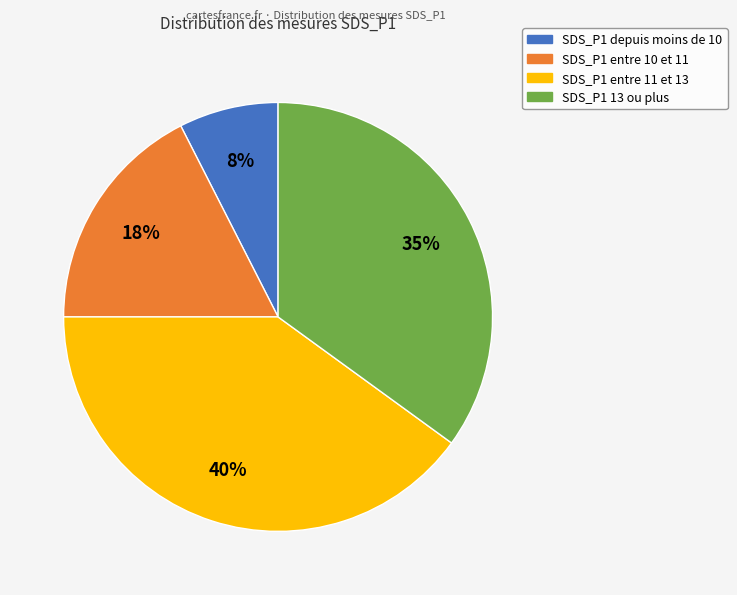

Is there a majority slice in this chart?

No